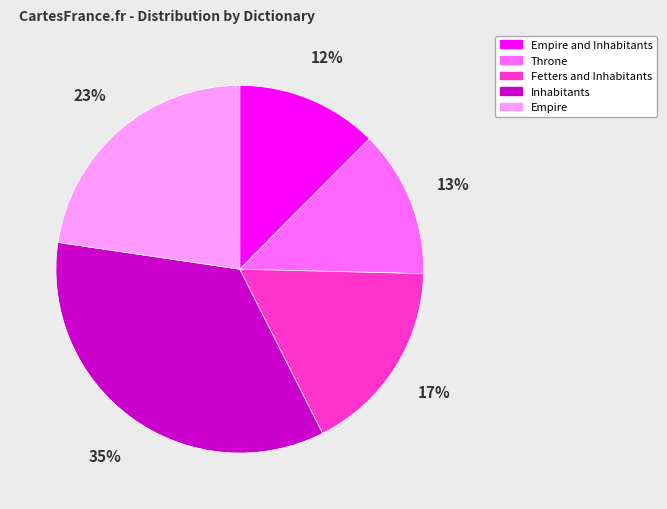

Does any single category account for the majority?

No